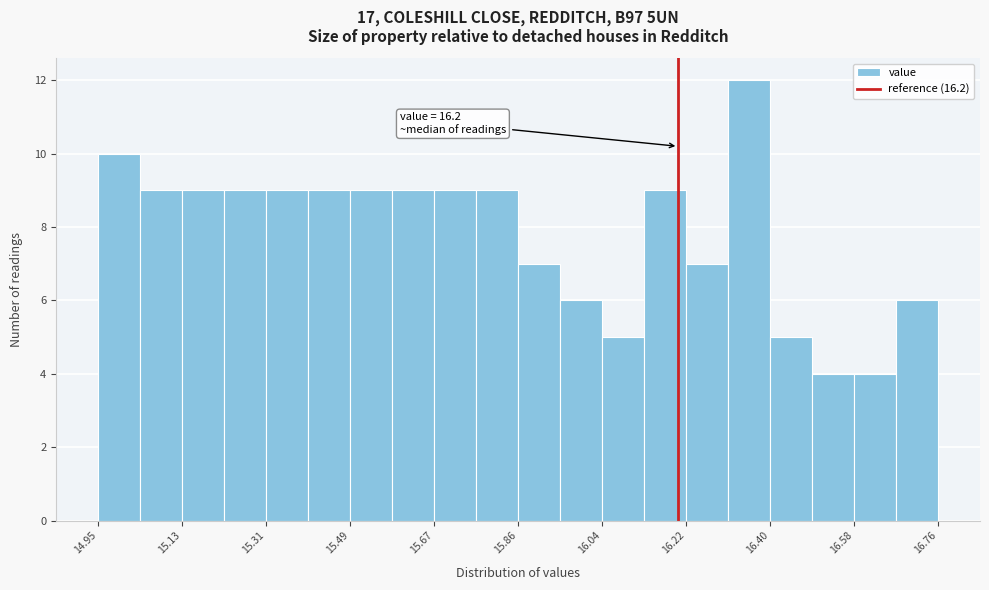

Which range on the x-axis has the tallest bar?

16.30 to 16.40